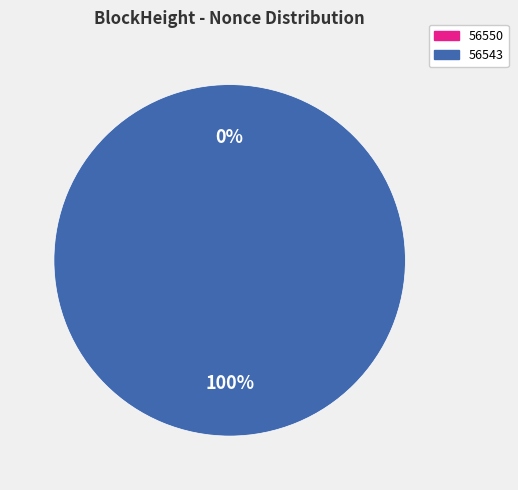

What is the smallest slice in the pie chart?

56550